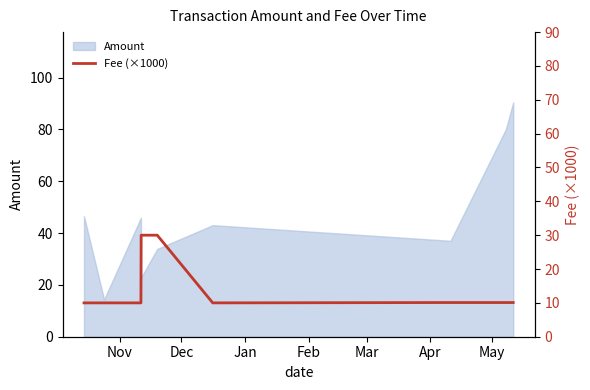

The value at 9 is 14.7. True or false?

False